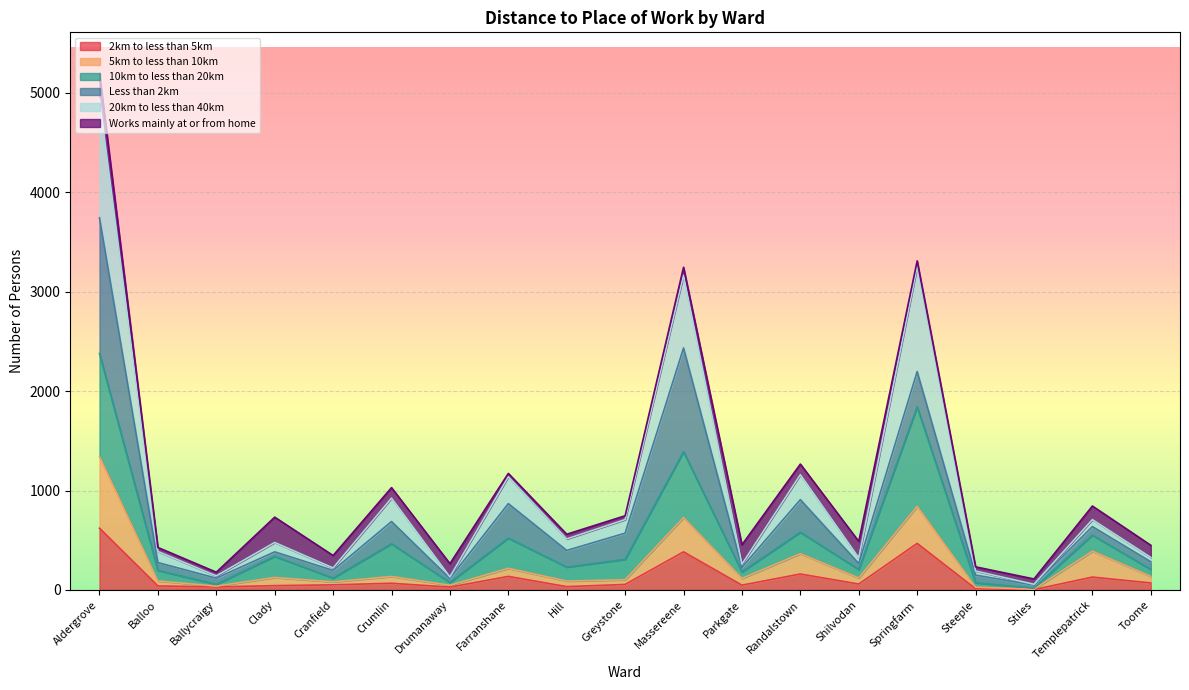

What is the label of the 17th point from the right?

Ballycraigy